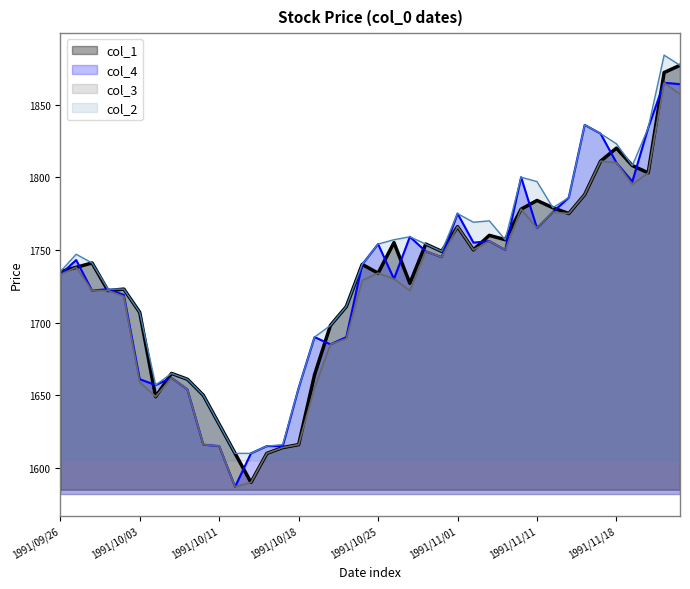

What is the greatest value displayed?

1884